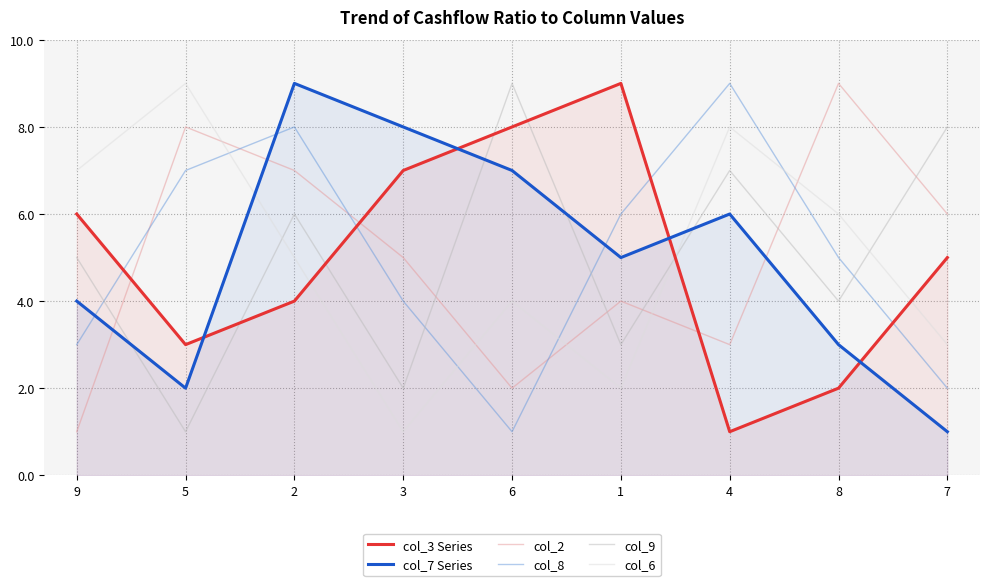

True or false: col_9 and col_6 cross at least once.

True